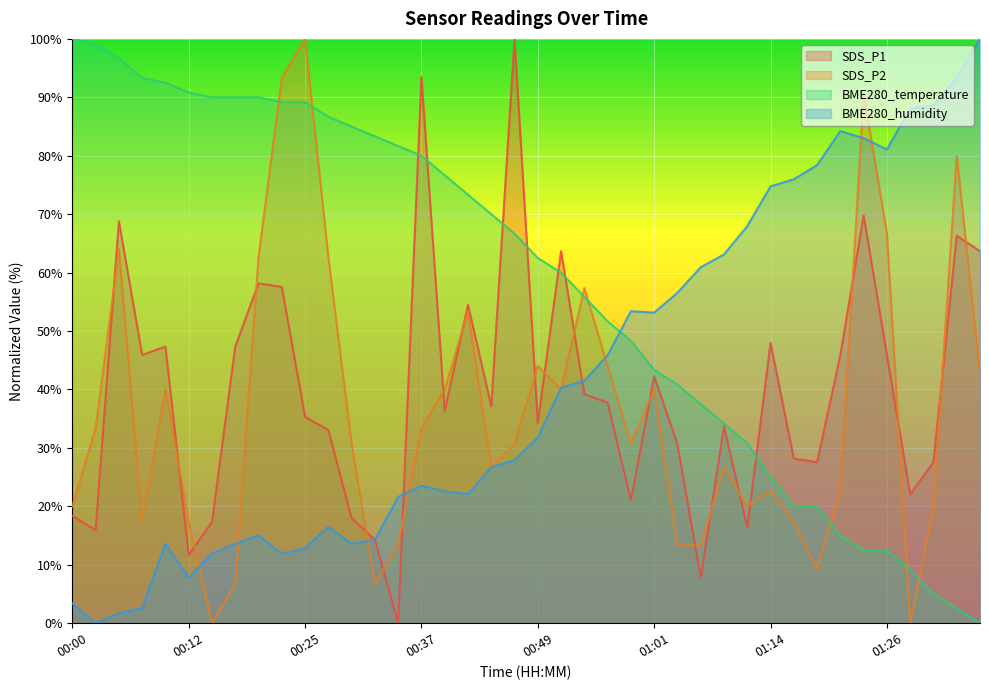

At which label does SDS_P2 first exceed 30?

00:03